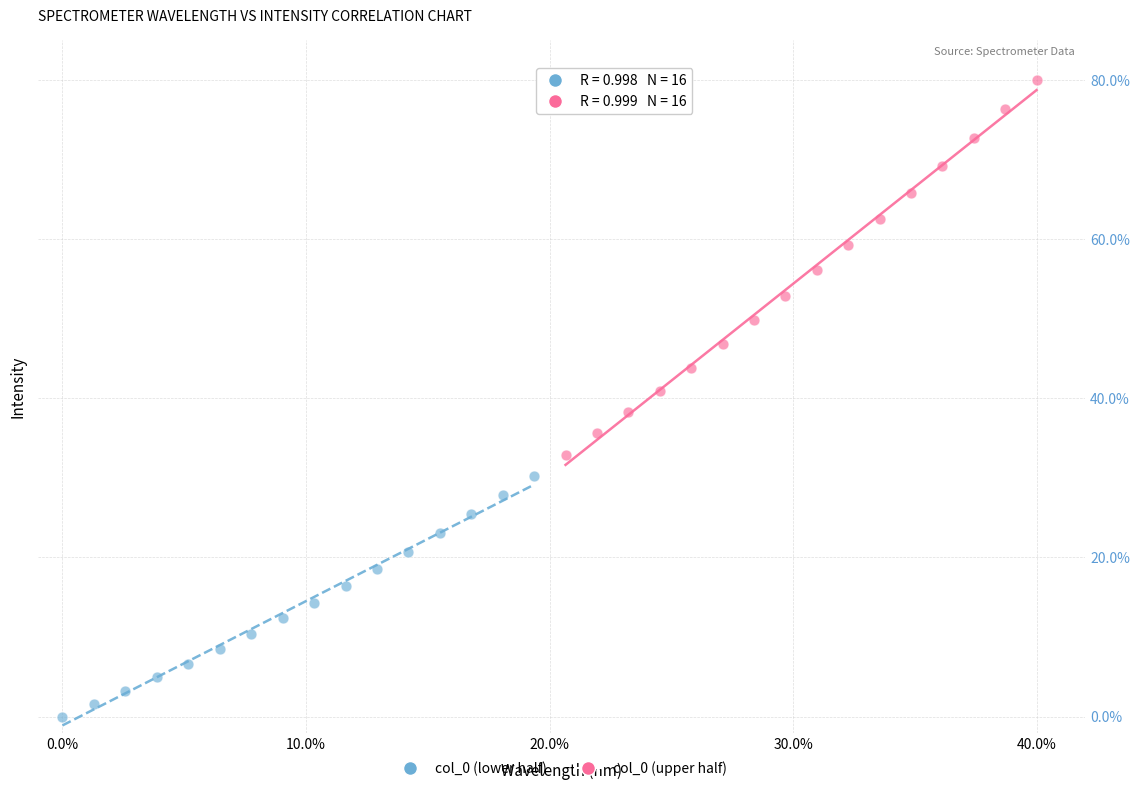

Which series contains the lowest Y value?

col_0 (lower half)